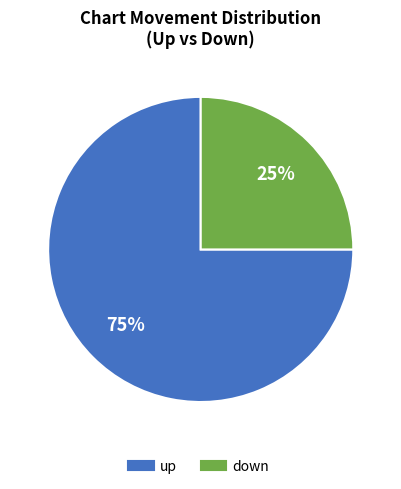

Is it true that up is 47% of the pie?

False